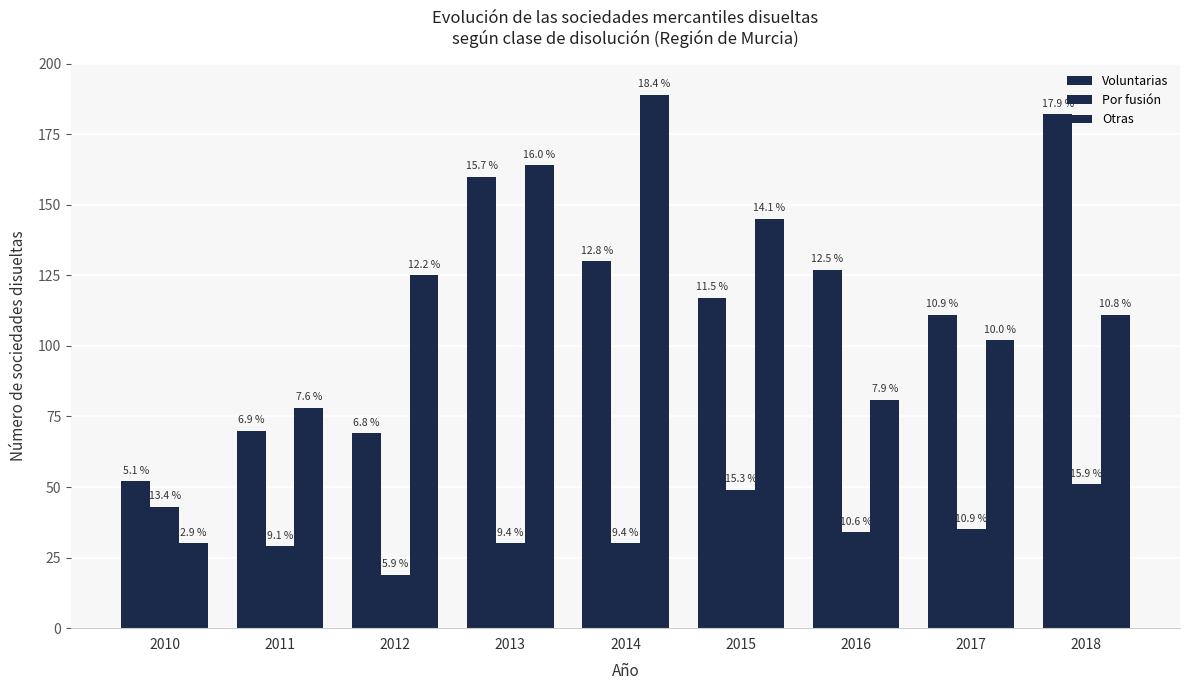

How many groups of bars are there?

9